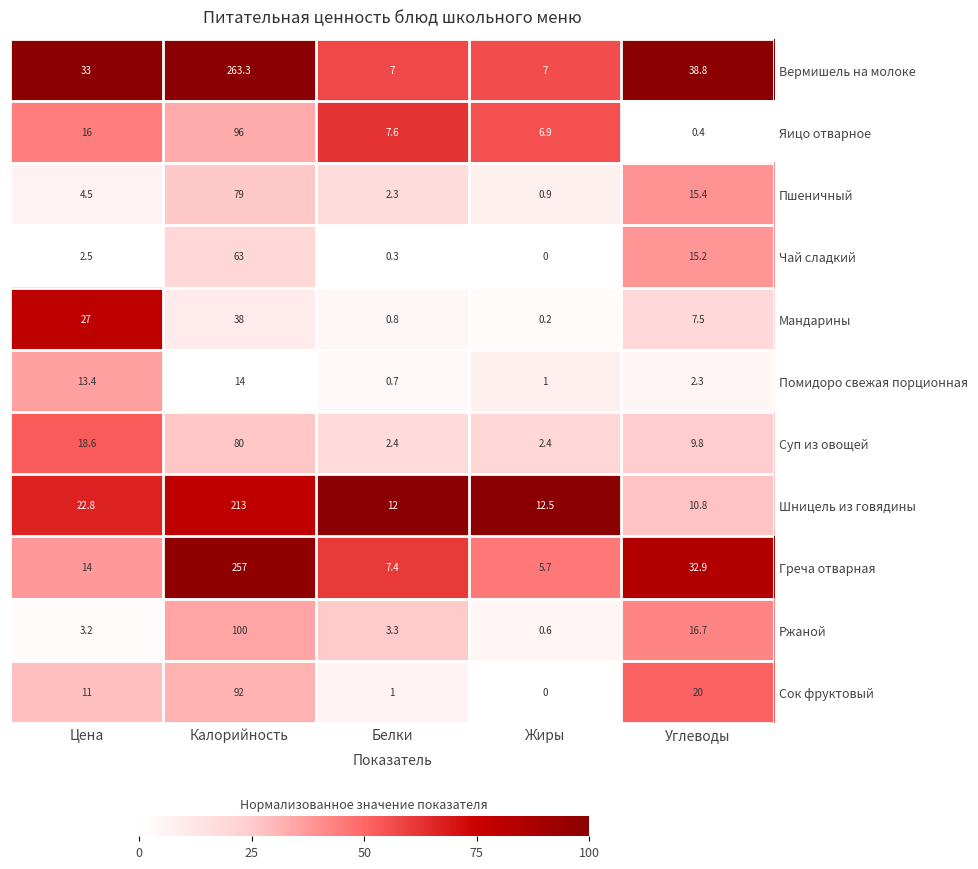

True or false: Яицо отварное has a value of 4.2 at Жиры.

False